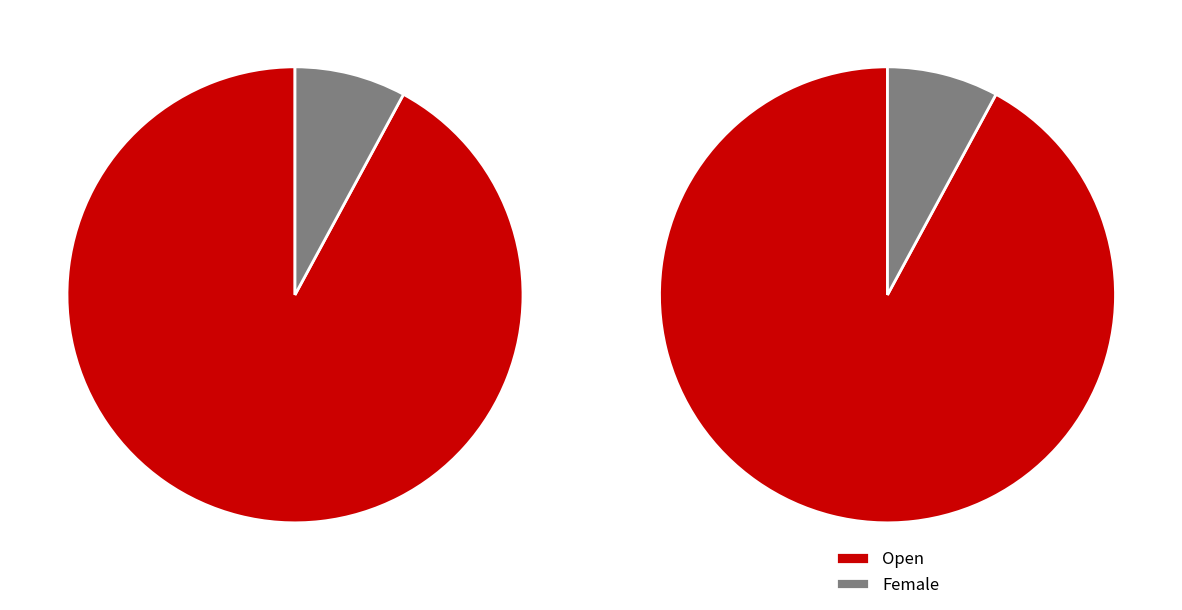

How many slices are in this pie chart?

2